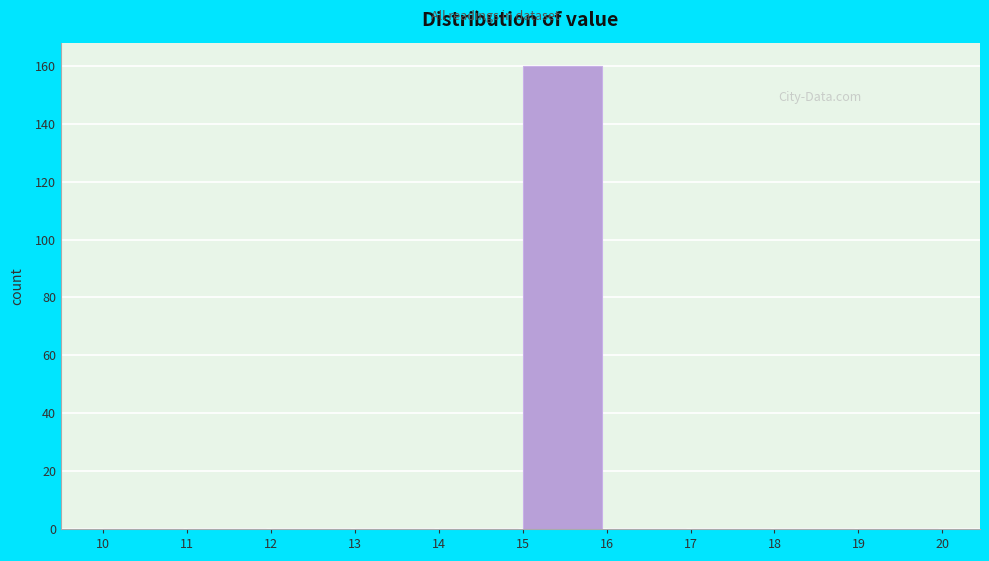

How tall is the bar that spans 15 to 16 on the x-axis? The values are not printed on the chart, so give them approximately, as read against the axis.

160